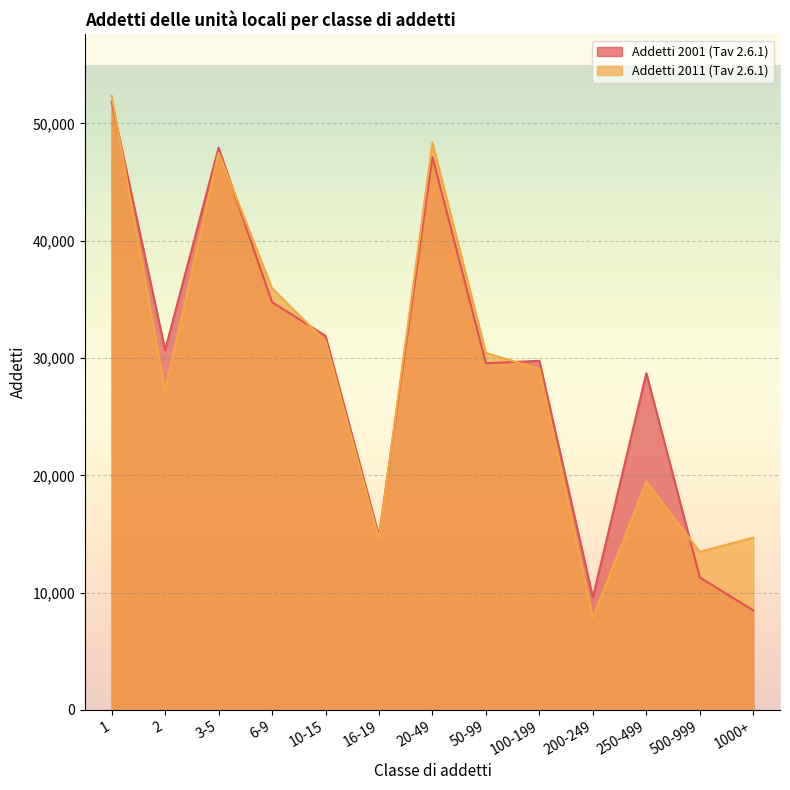

Does the chart display data point markers on the line(s)?

No